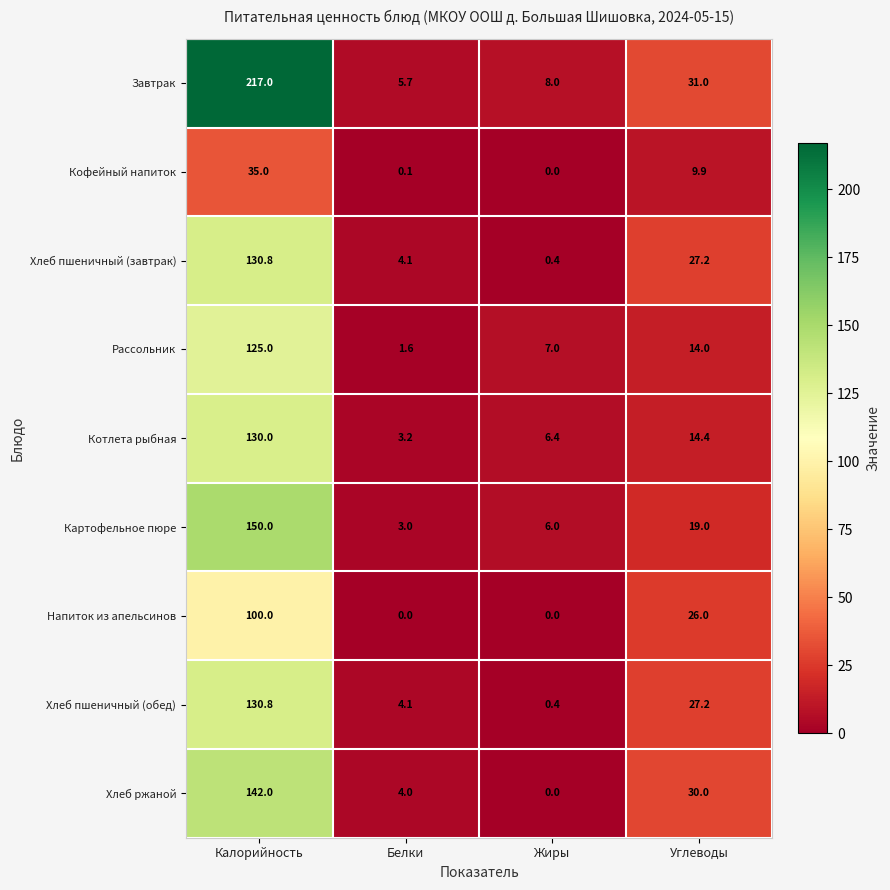

What value does the Хлеб ржаной series have at Калорийность?

142.0